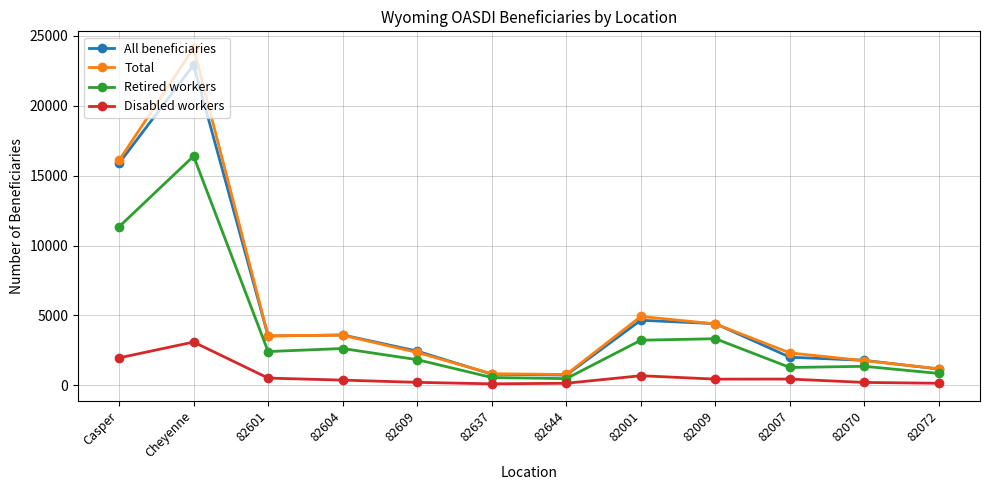

What is the maximum value shown in the chart?

24130